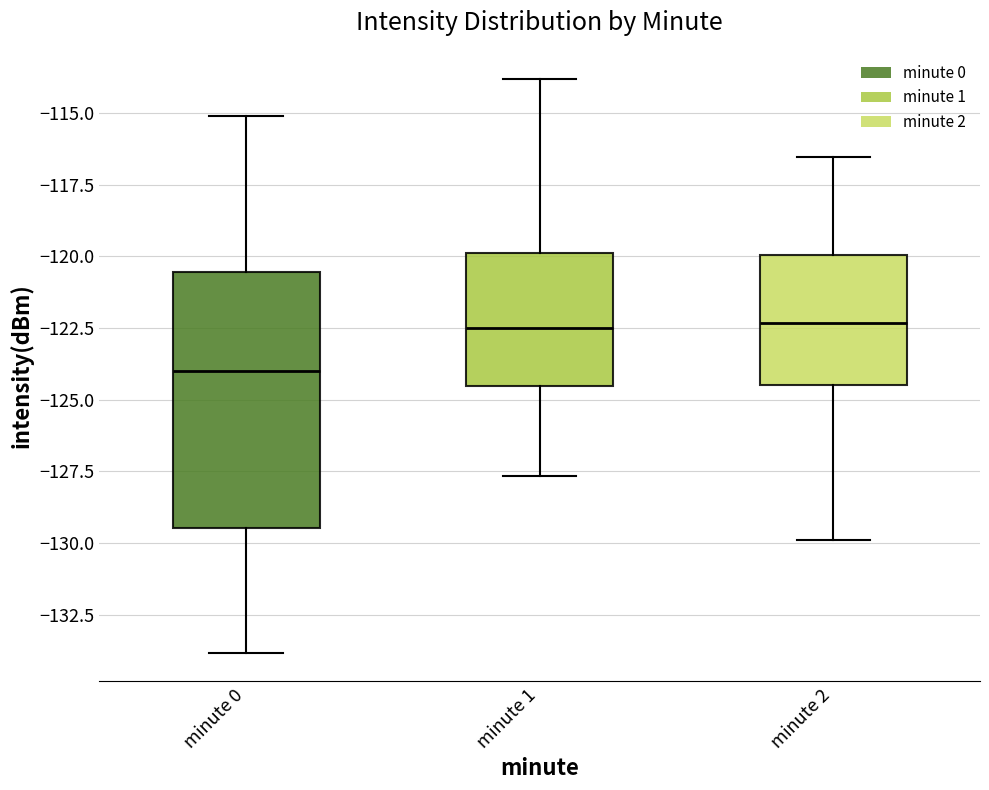

Where does the median line of the box for minute 2 sit on the y-axis? The values are not printed on the chart, so give them approximately, as read against the axis.

-122.5